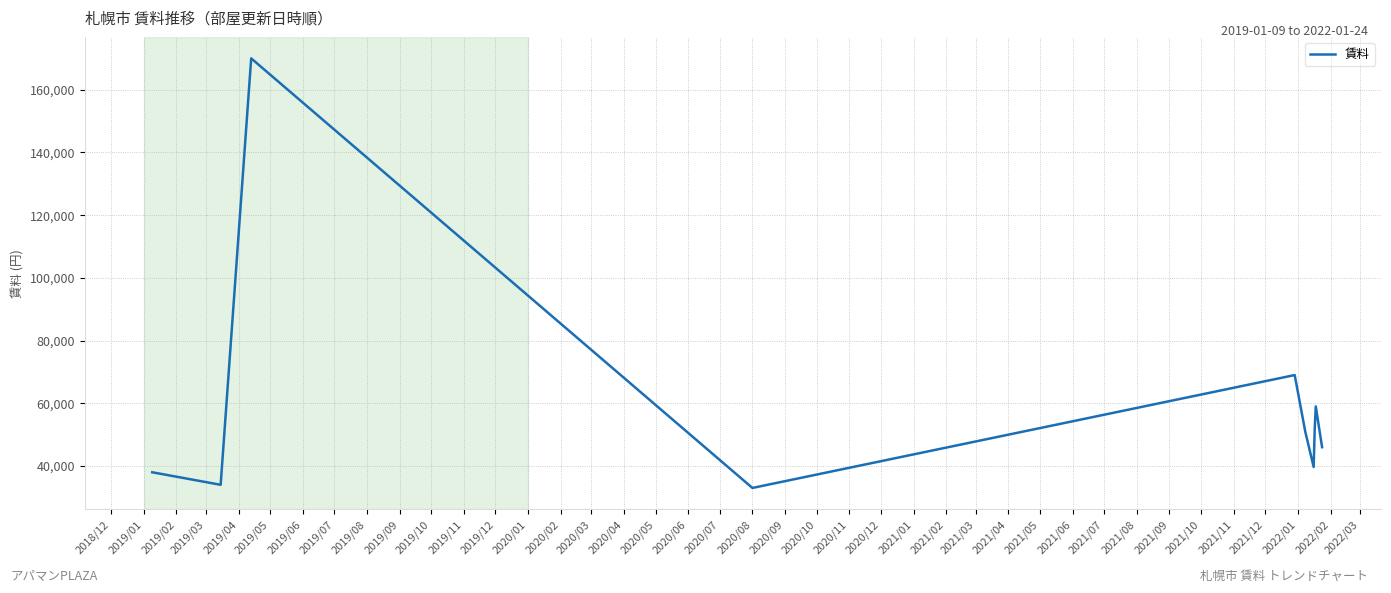

How many values are below 51000?

5